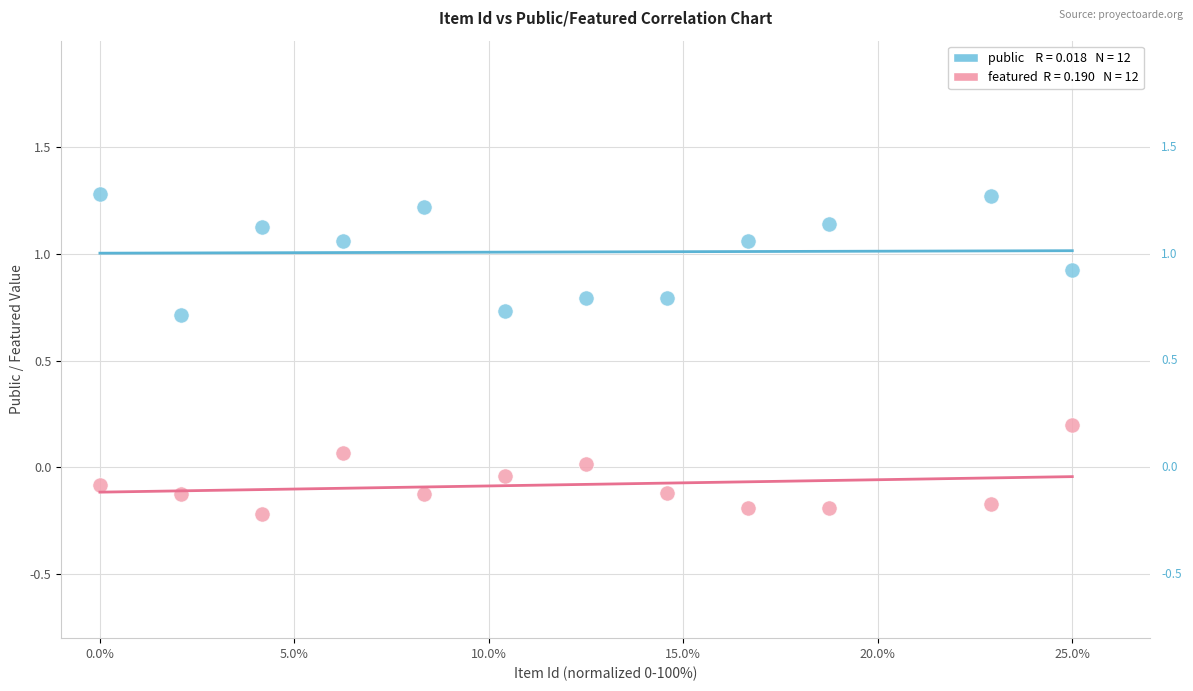

Across all data points, what is the range of Y values (max minus min)?

1.5